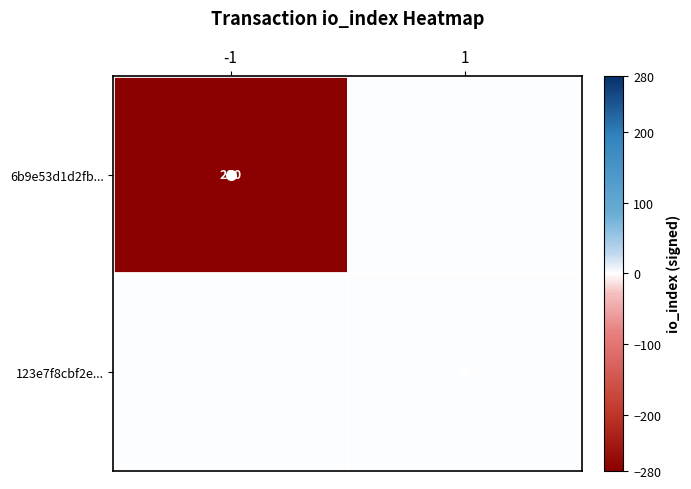

Is the value of 6b9e53d1d2fb... at -1 greater than the value of 123e7f8cbf2e... at 1?

Yes